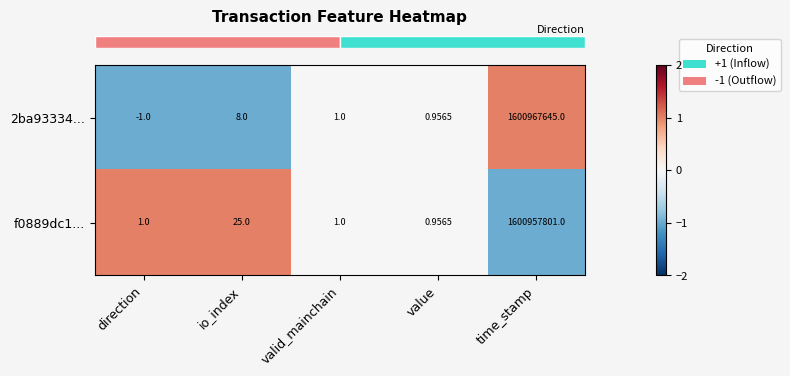

Is the value of 2ba93334... at value greater than the value of f0889dc1... at time_stamp?

No